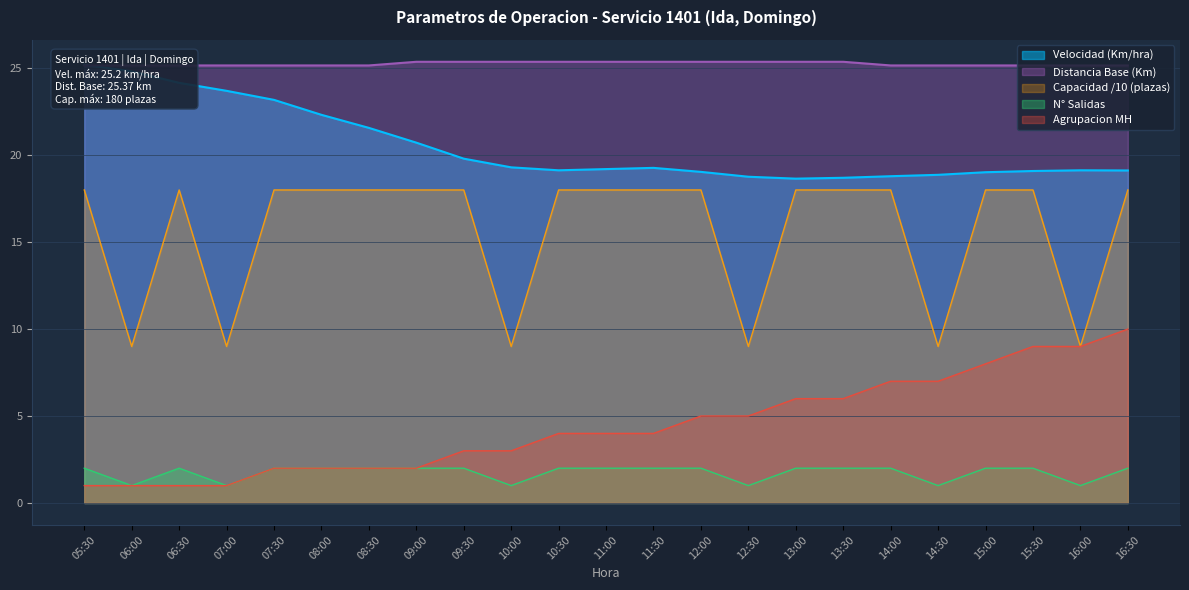

True or false: Capacidad /10 (plazas) and N° Salidas intersect in this chart.

False